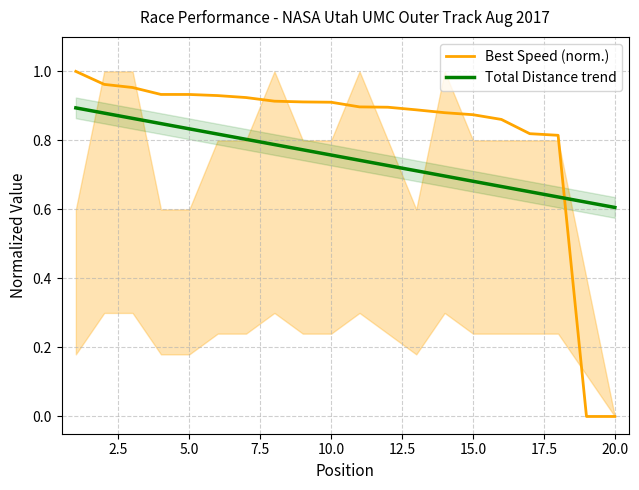

How many times do Best Speed (norm.) and Total Distance trend cross each other?

1